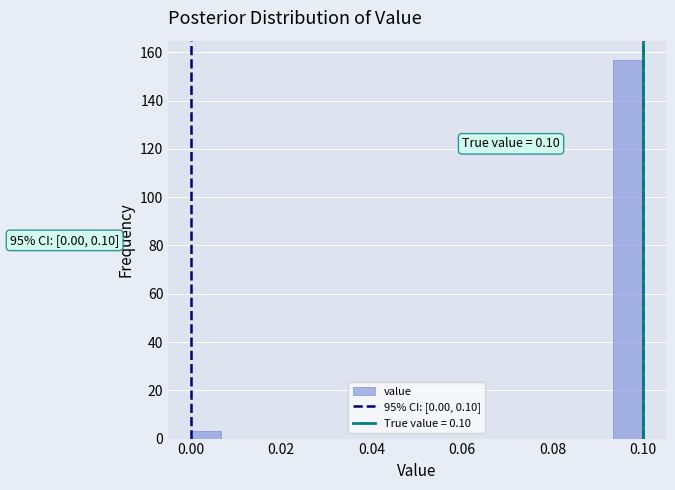

Around what value on the x-axis is the tallest bar? Give the approximate position of its centre, as read against the axis.

0.096